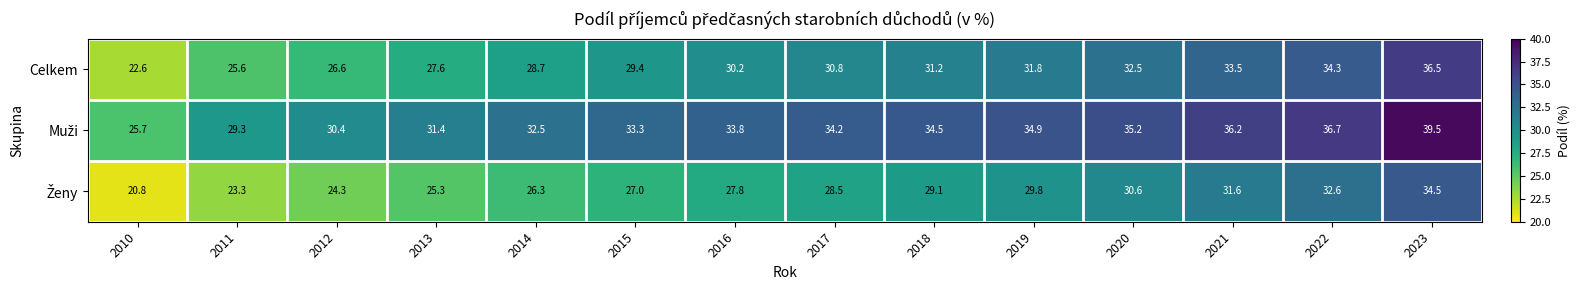

Which label corresponds to the largest value in the chart?

2023